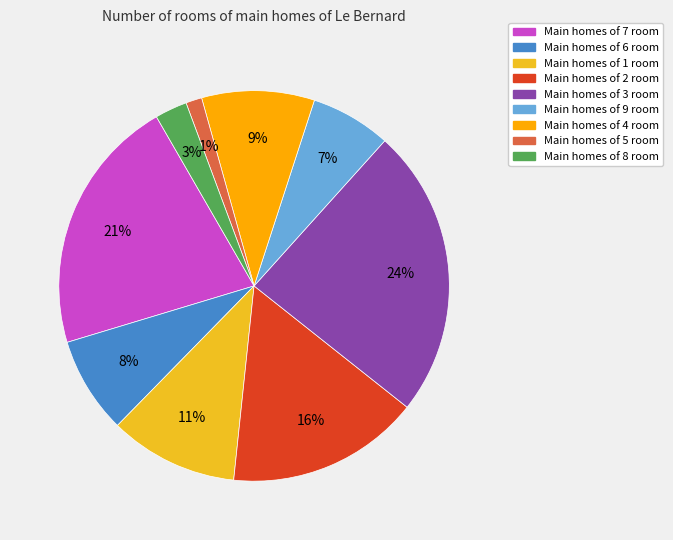

Do Main homes of 5 room and Main homes of 1 room together represent more than half of the pie?

No